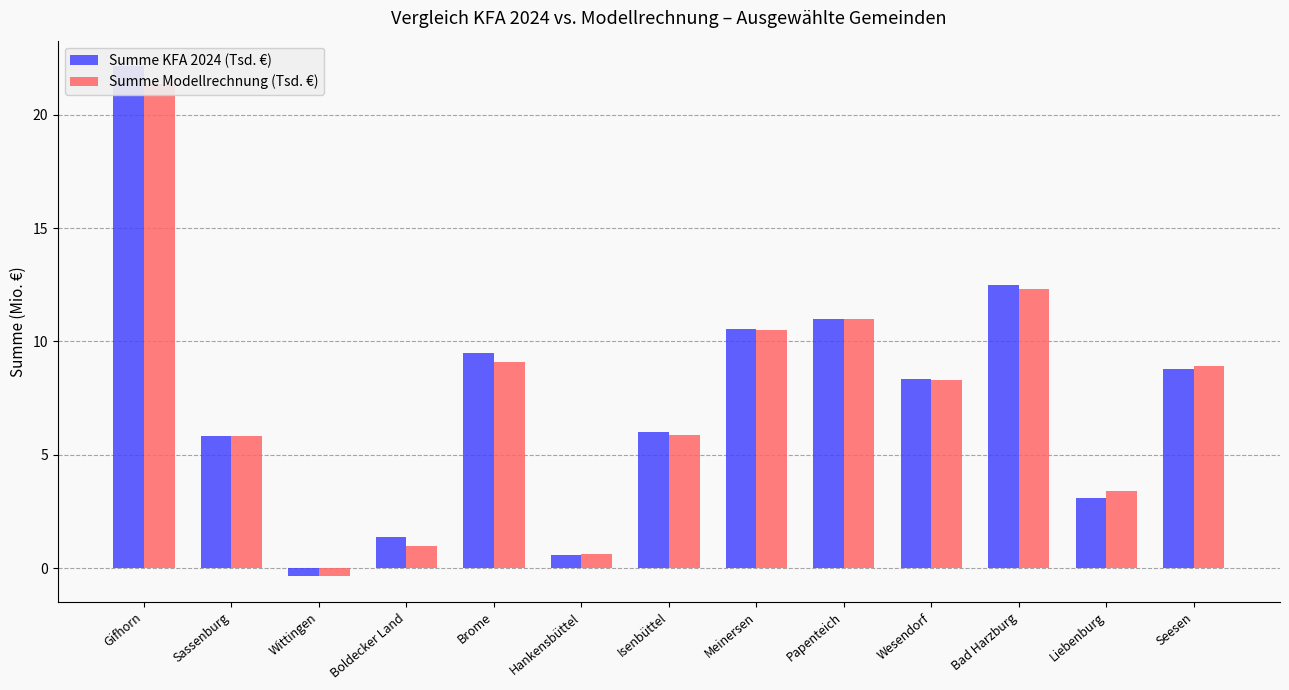

What is the difference between the maximum and minimum values in the Summe Modellrechnung (Tsd. €) series?

21.7